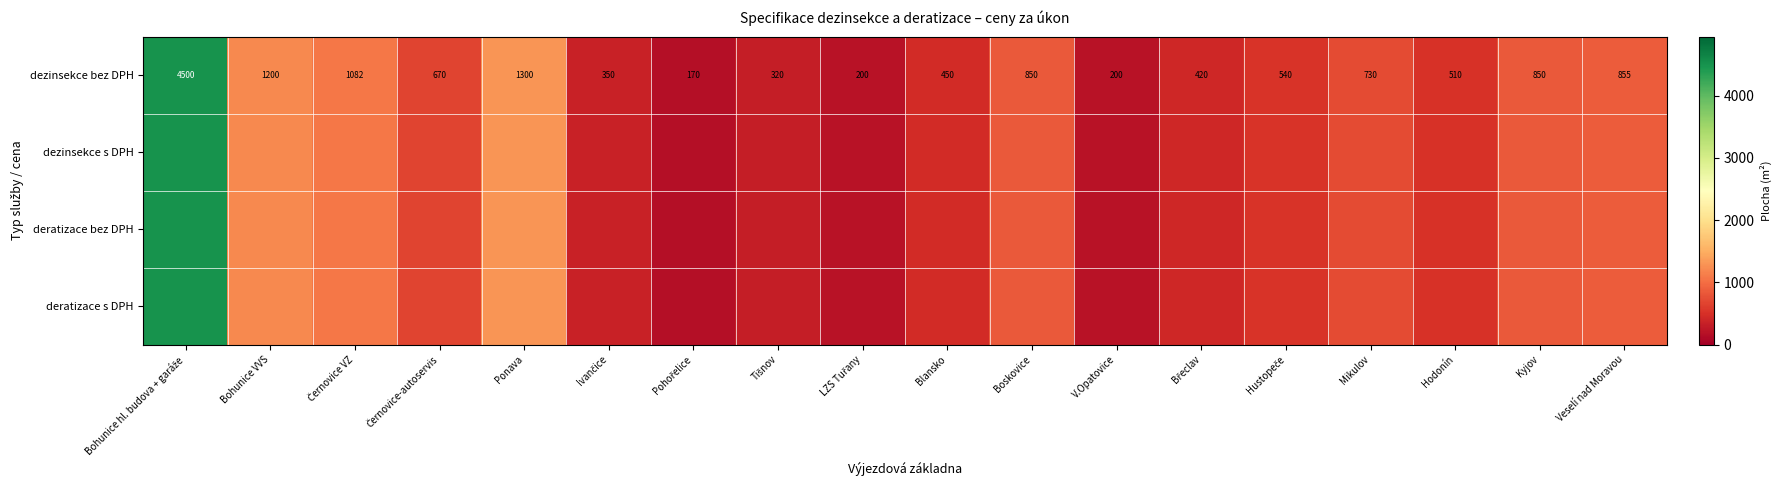

What is the greatest value displayed?

4500